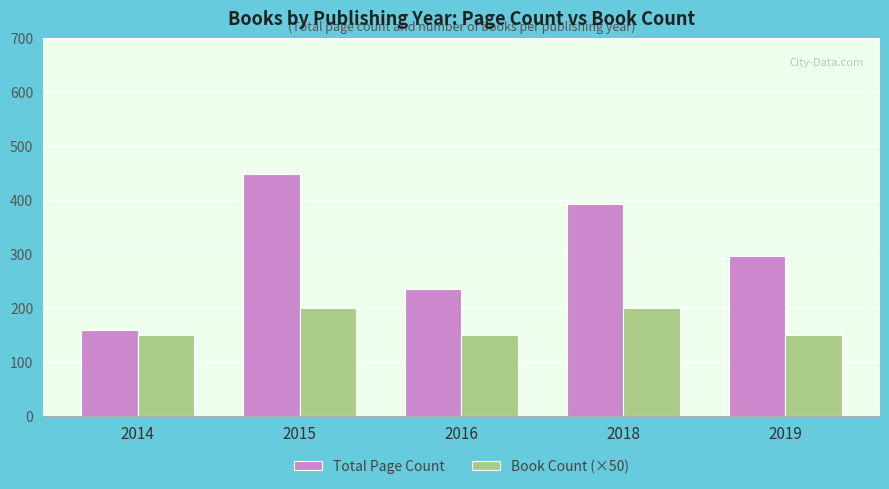

List the series in order of their overall mean, highest first.

Total Page Count, Book Count (×50)